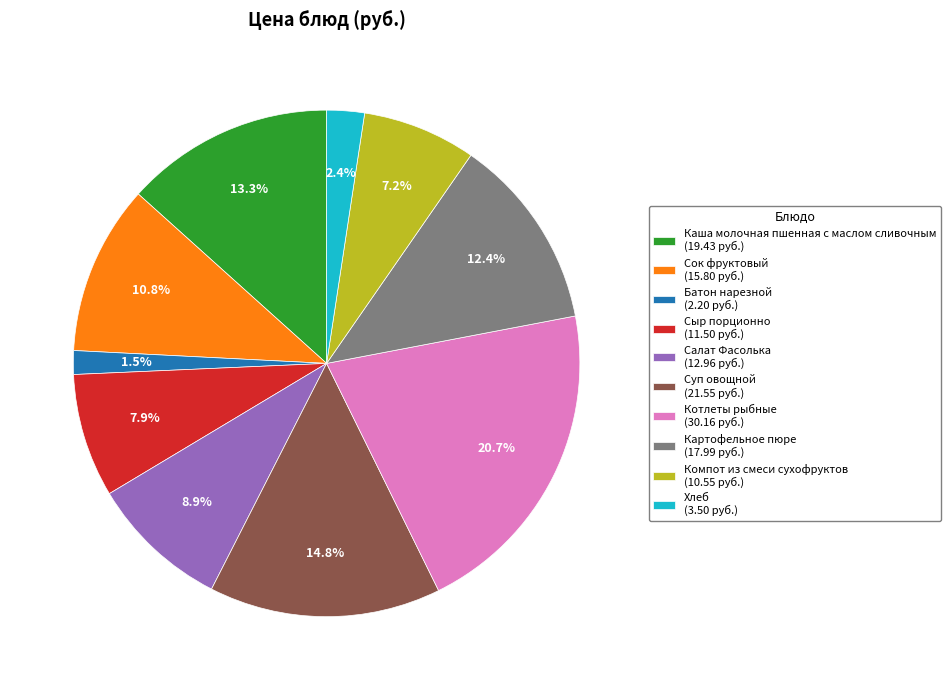

Which category has the biggest portion of the pie?

Котлеты рыбные